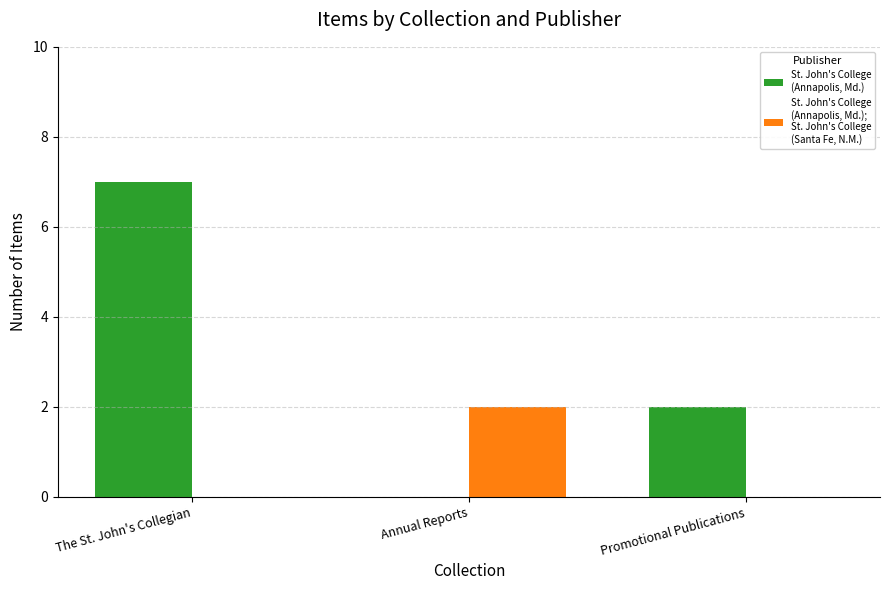

How many categories are shown in the chart?

3